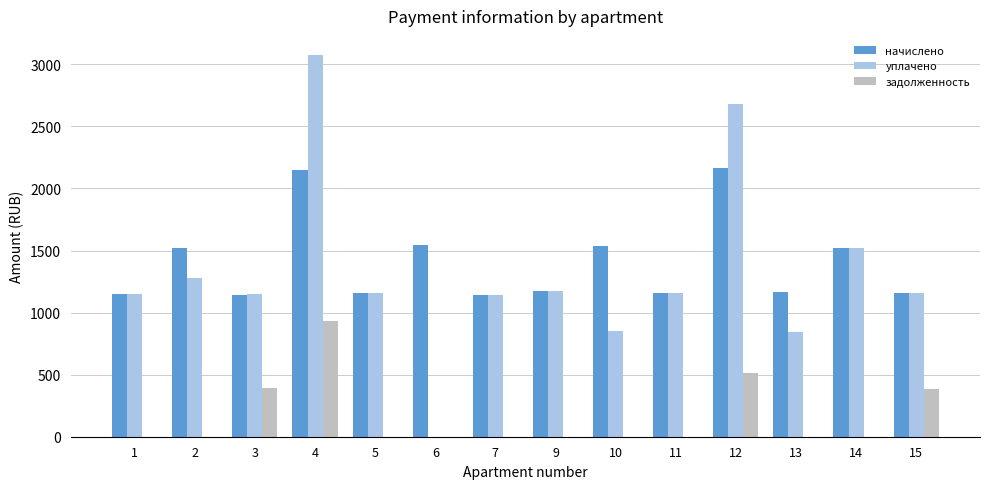

What is the sum of the начислено values at 5 and 4?

3299.9